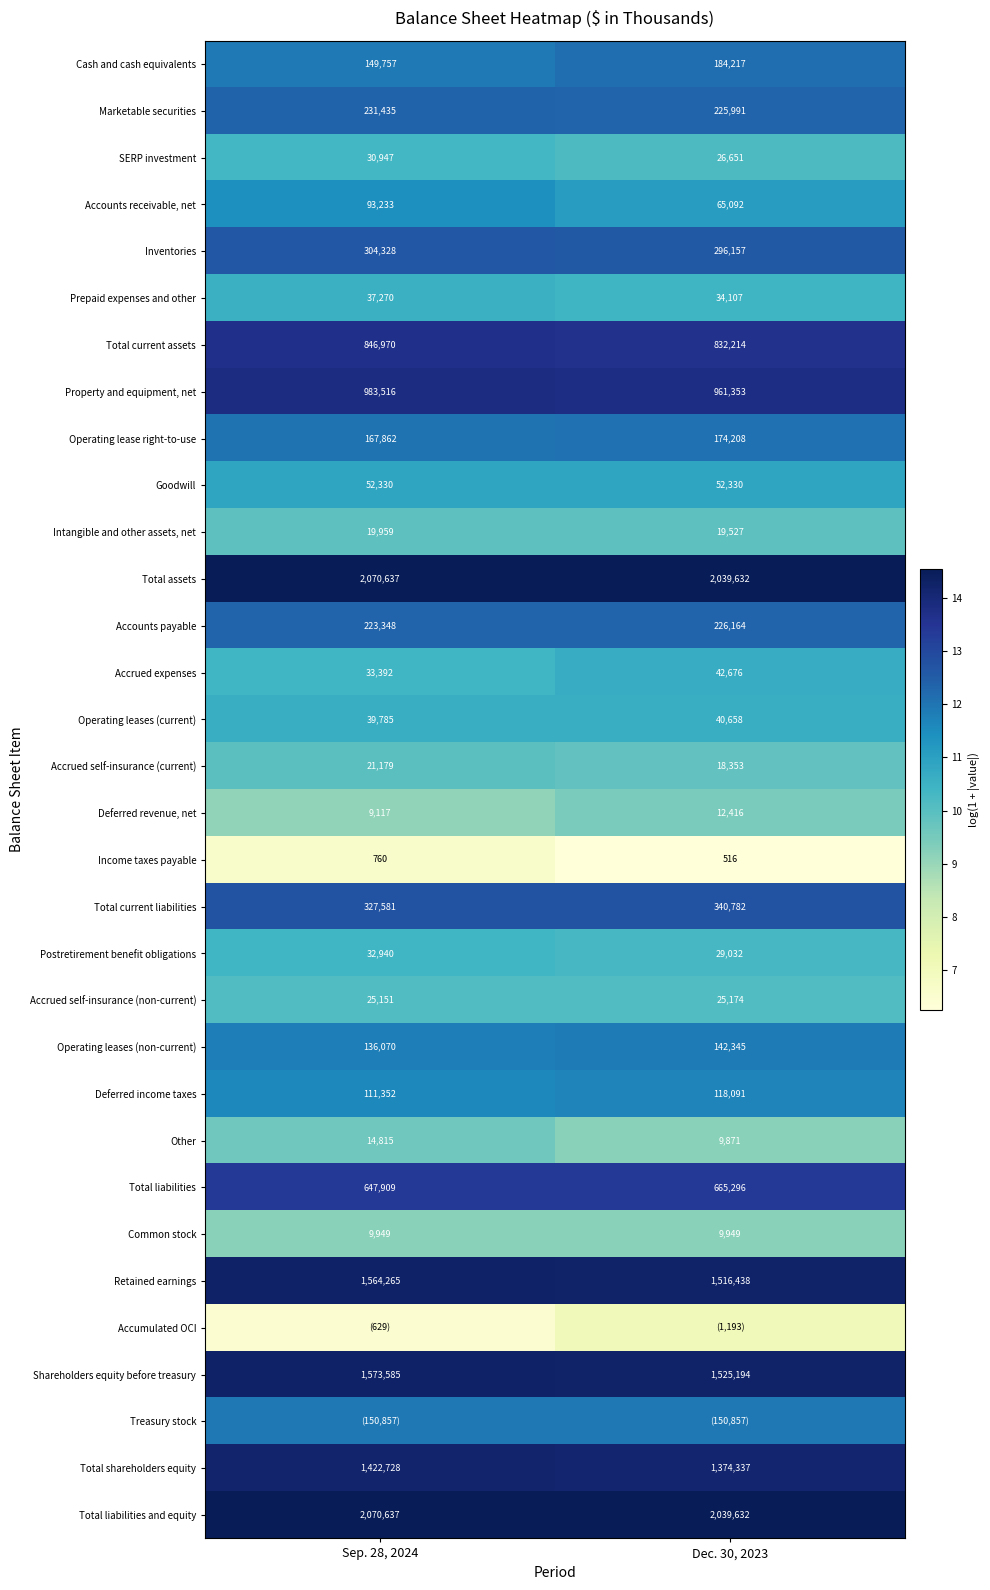

Is the value of Operating leases (current) at Sep. 28, 2024 greater than the value of Accounts payable at Sep. 28, 2024?

No